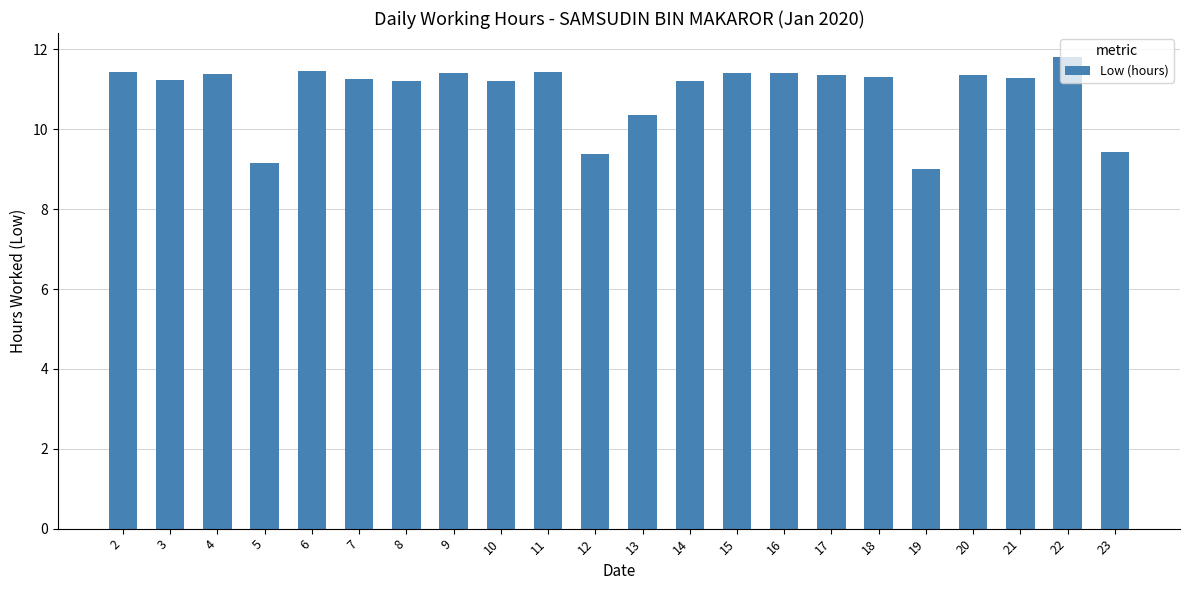

Count the number of data series in this chart.

1